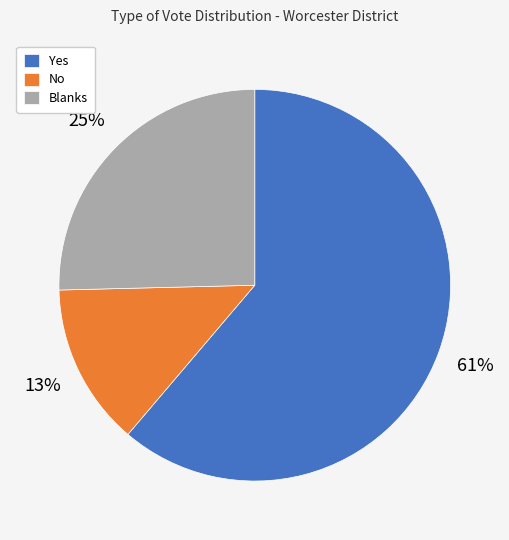

The Yes slice represents 72% of the pie. True or false?

False